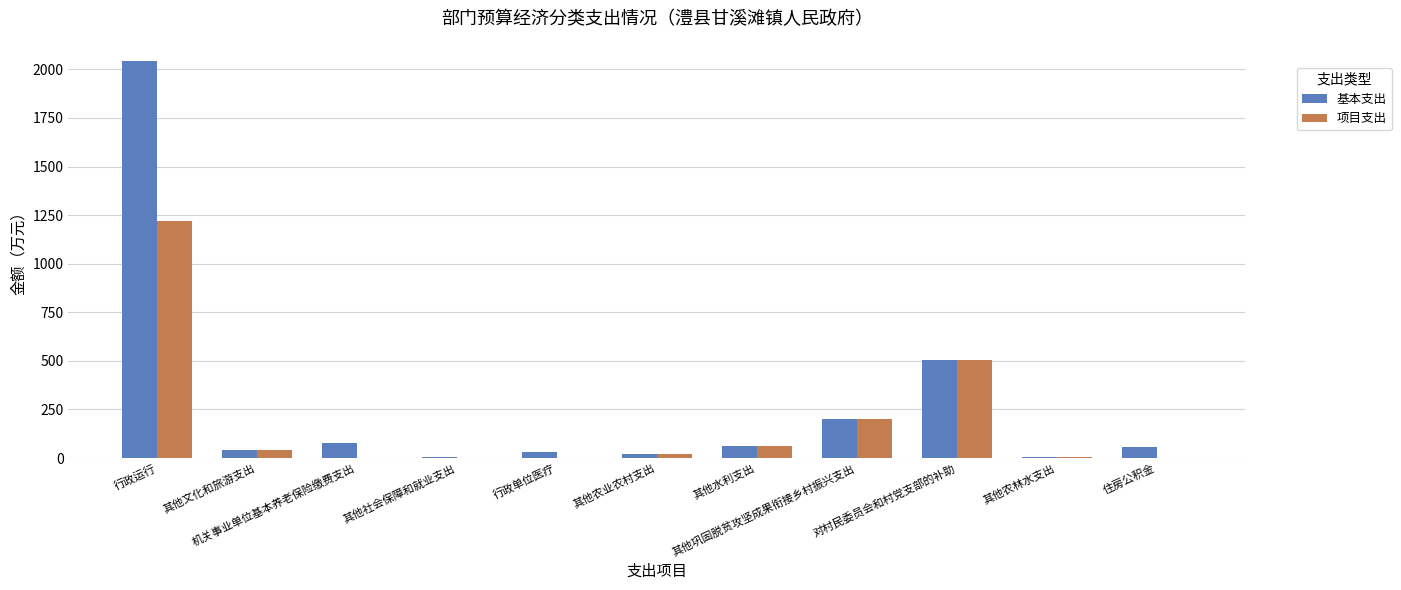

What is the sum of all 基本支出 values?

3049.3